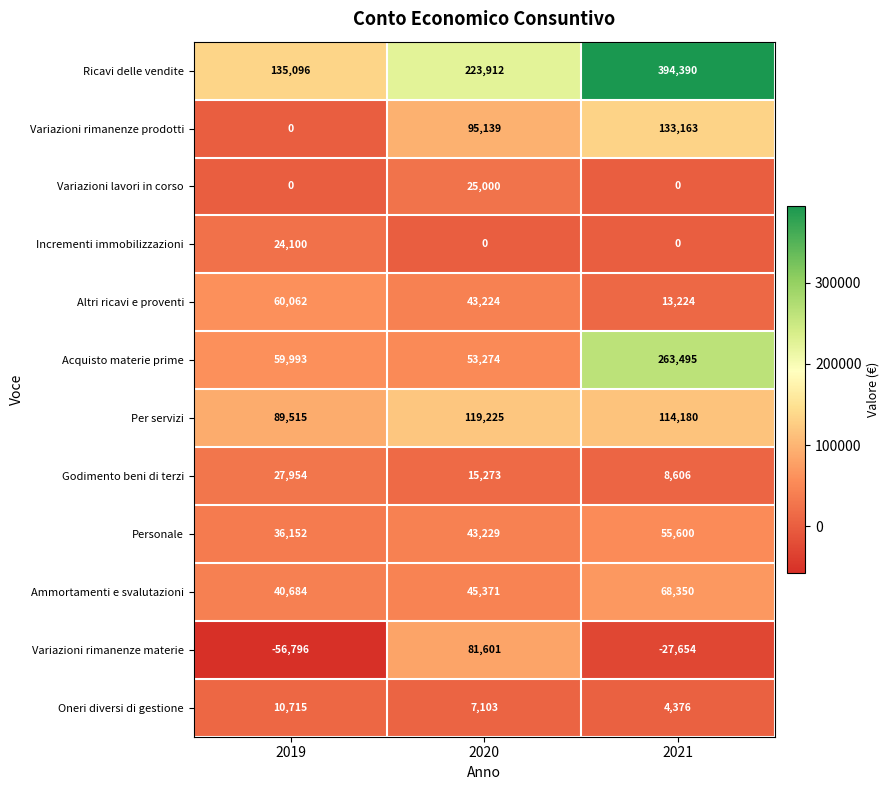

Which series has the widest spread of values?

Ricavi delle vendite